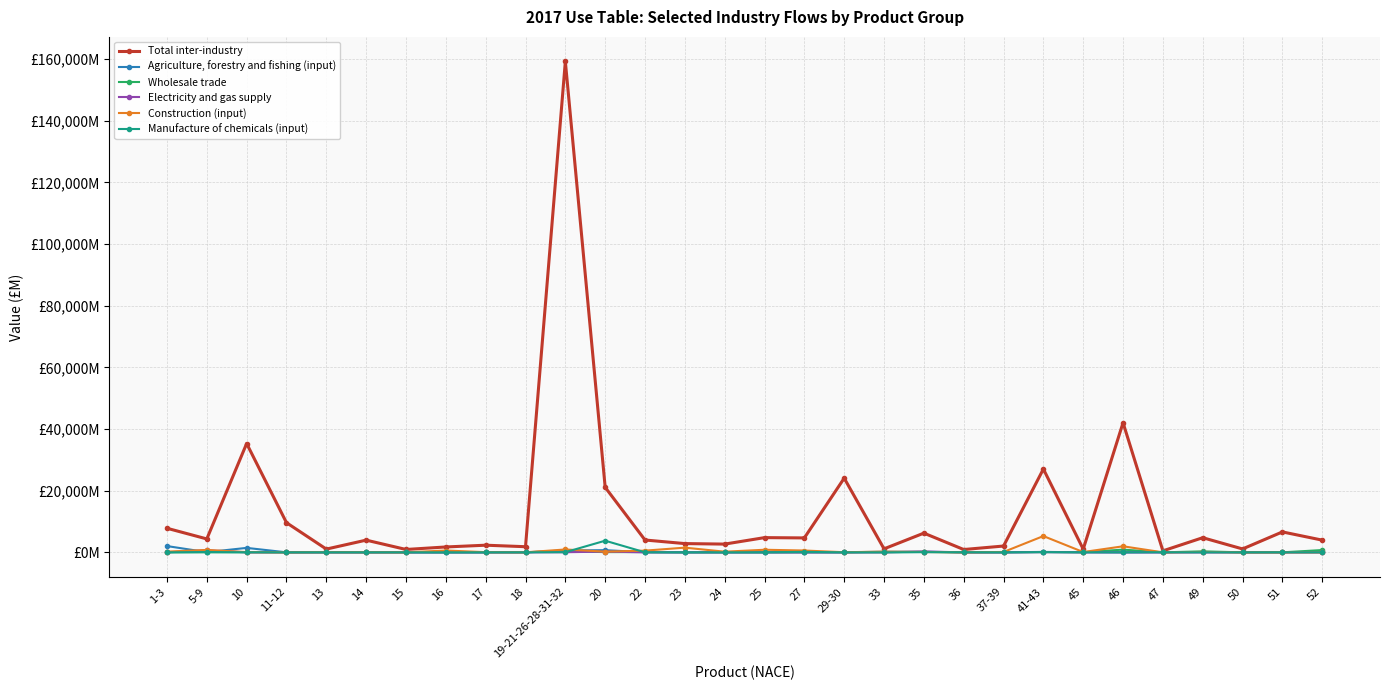

What are all the series names shown in the legend?

Total inter-industry, Agriculture, forestry and fishing (input), Wholesale trade, Electricity and gas supply, Construction (input), Manufacture of chemicals (input)